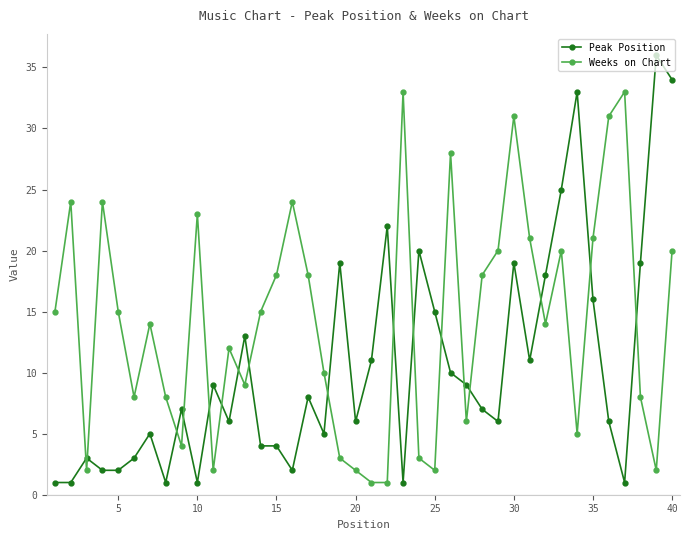

What is the sum of all Peak Position values?

421